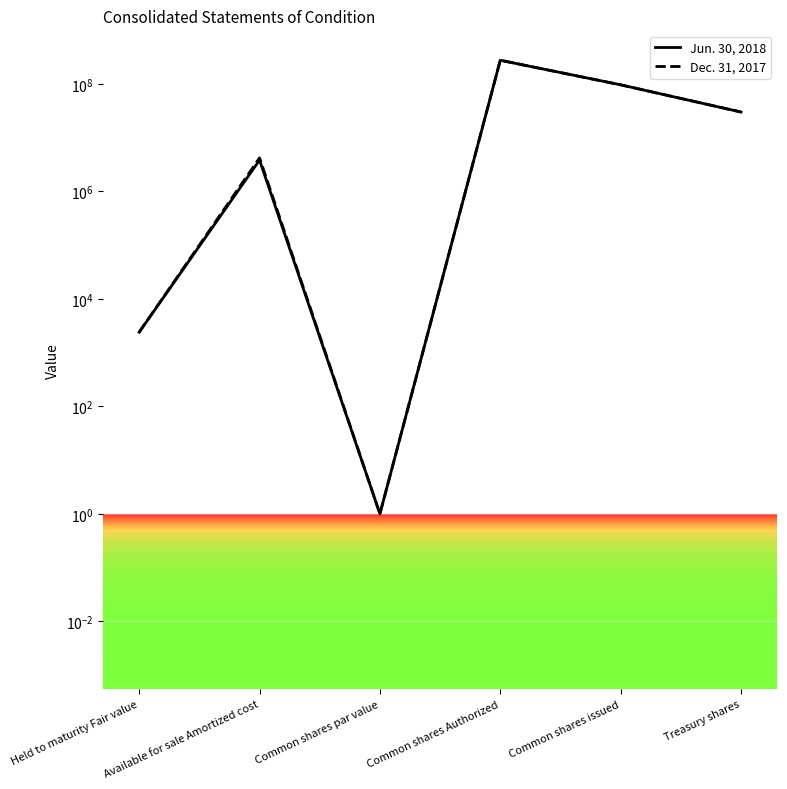

What is the sum of all Jun. 30, 2018 values?

404831117